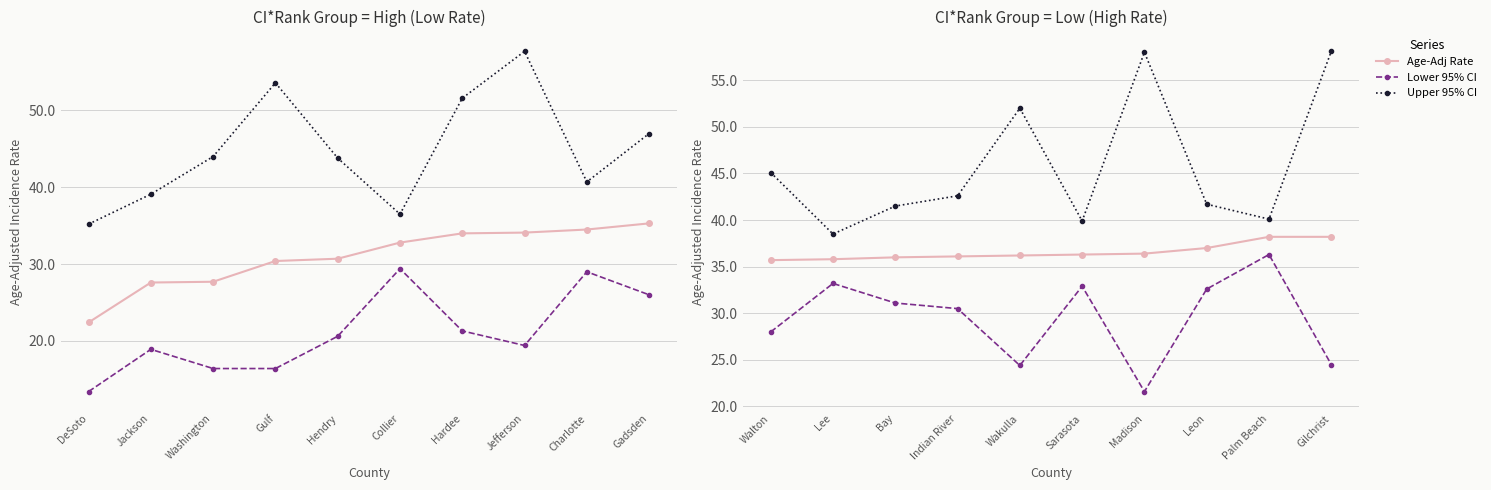

How many lines are shown in the chart?

3